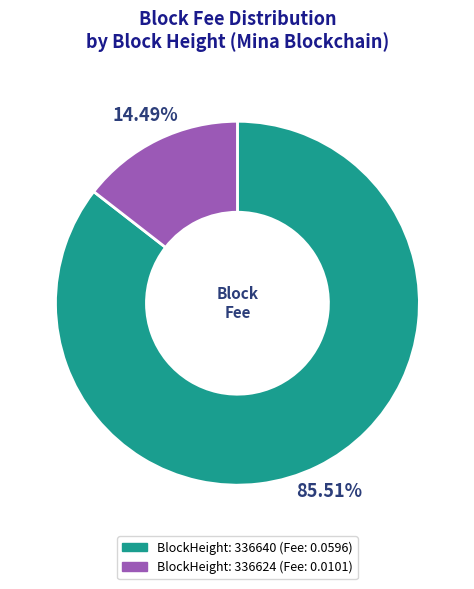

Is there a majority slice in this chart?

Yes